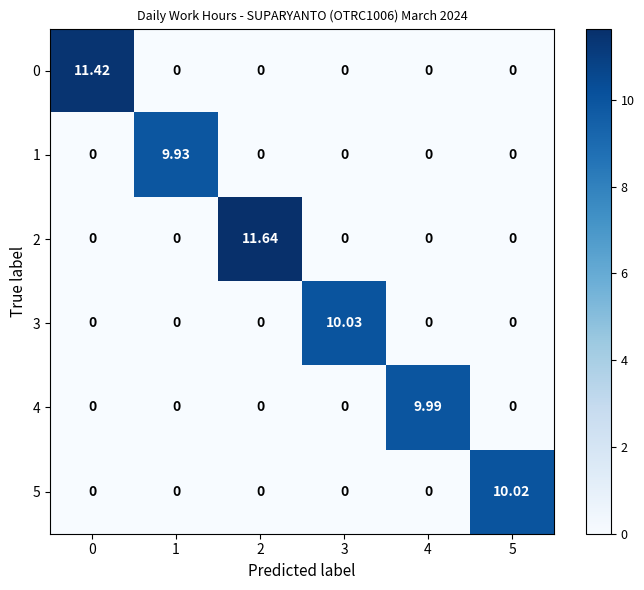

Rank the series at 2 from lowest to highest value.

0, 1, 3, 4, 5, 2